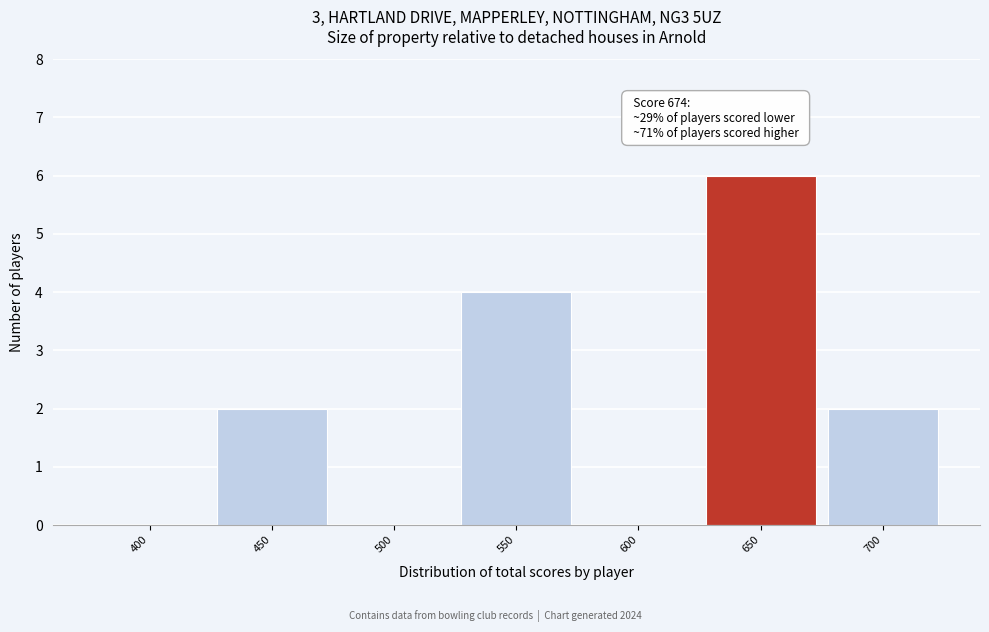

Reading left to right, what are all the values shown in this chart?

400=0	450=2	500=0	550=4	600=0	650=6	700=2